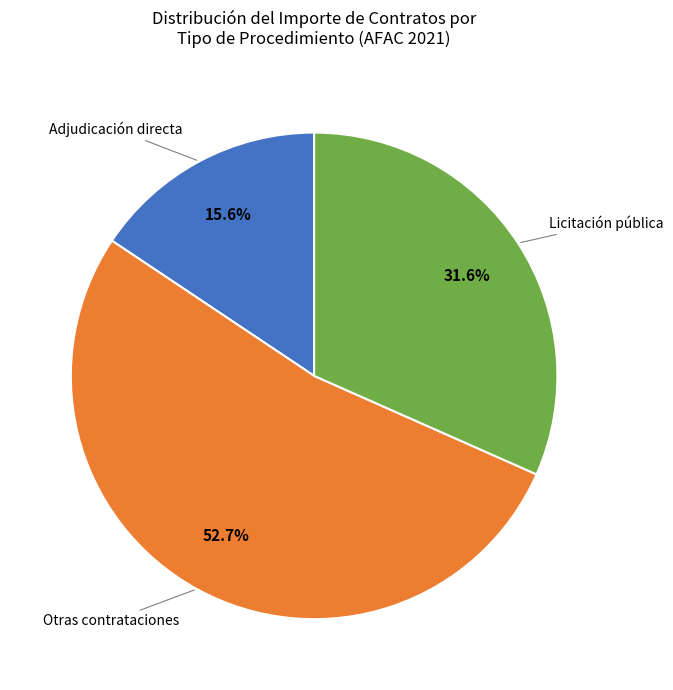

Is there any slice that represents more than half of the pie?

Yes